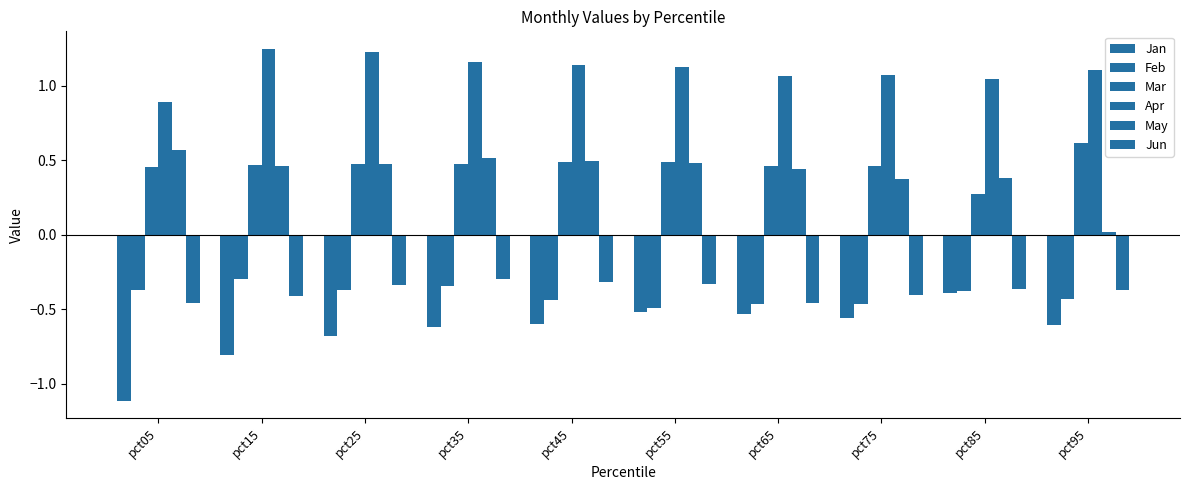

How many bars are there in each group?

6